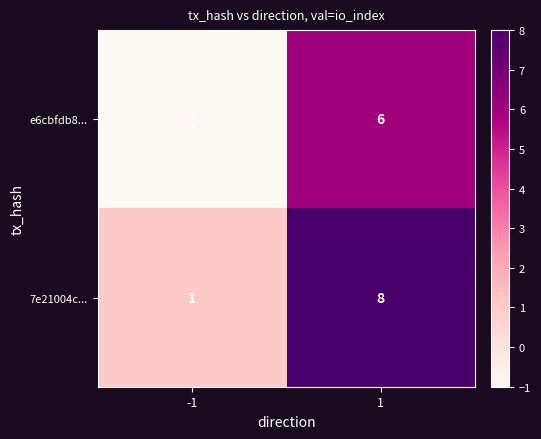

What is the greatest value displayed?

8